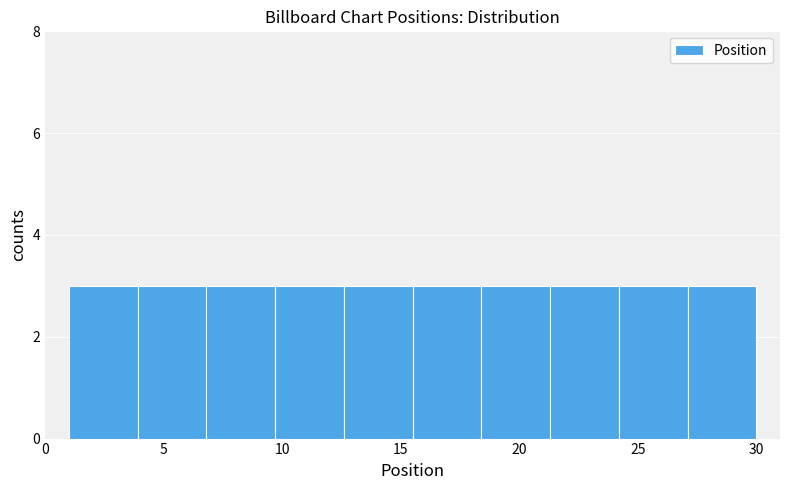

What is the height of the bar covering 21.3 to 24.2 on the x-axis? Neither the bar edges nor the heights are printed on the chart, so give them approximately, as read against the axes.

3